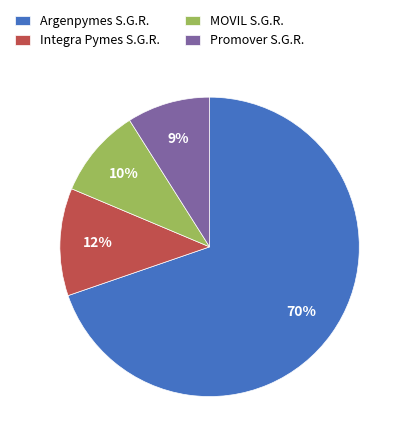

Which slice represents more than half of the pie?

Argenpymes S.G.R.